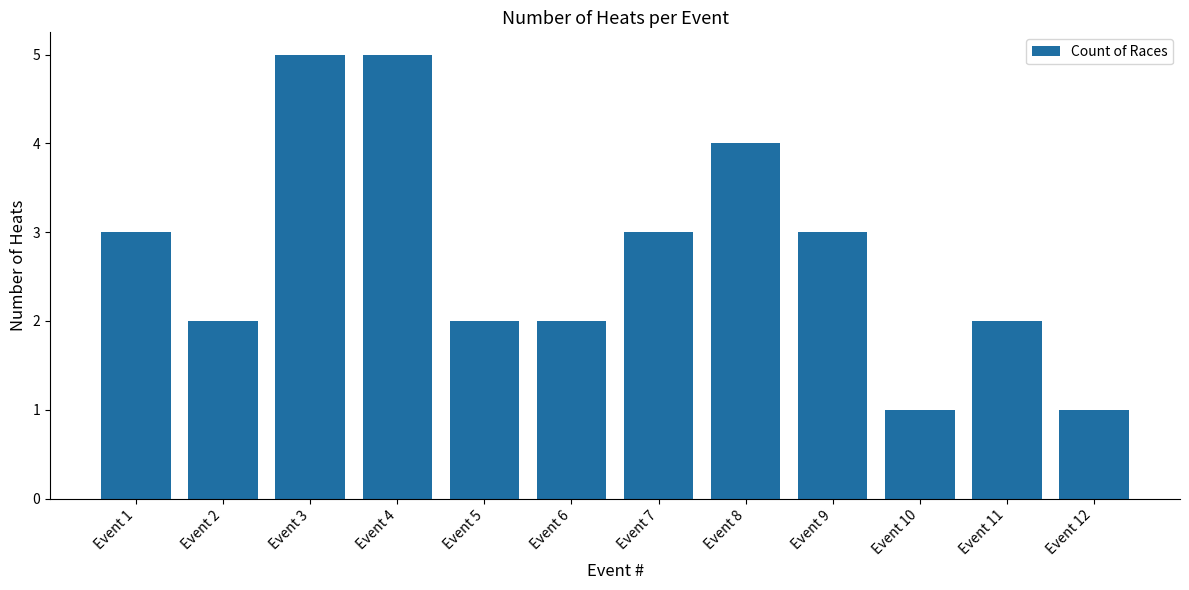

What is the sum of all values?

33